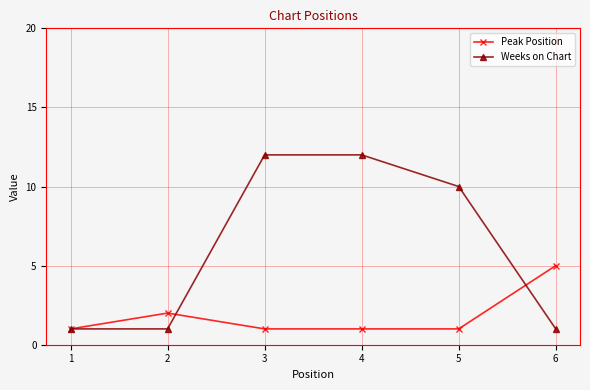

Which series has the largest total across all categories?

Weeks on Chart